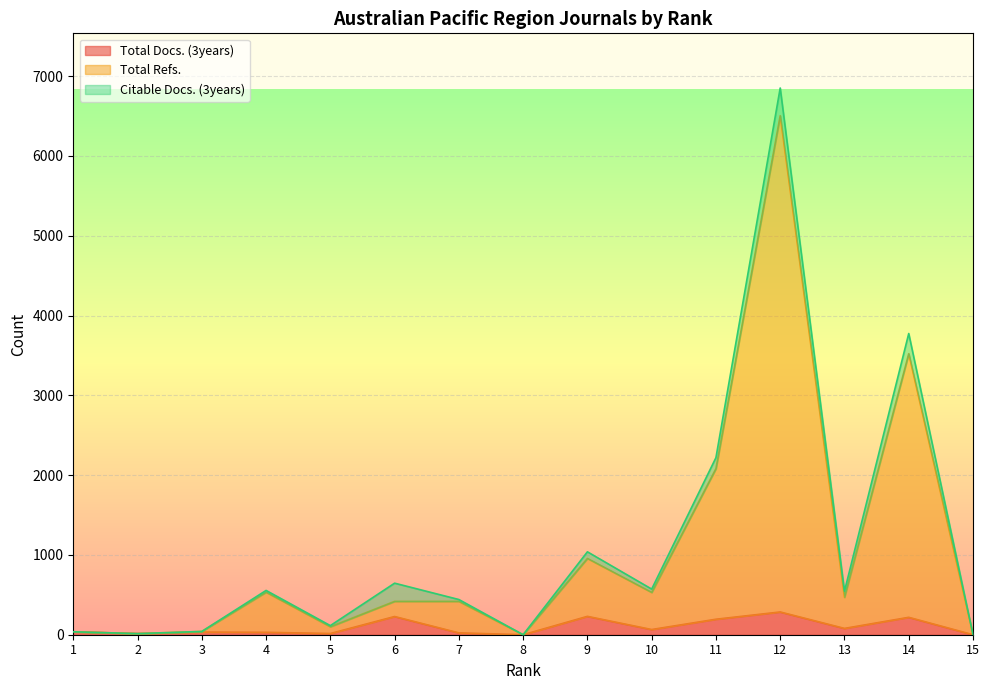

The Total Refs. series shows 1252 at 14. True or false?

False